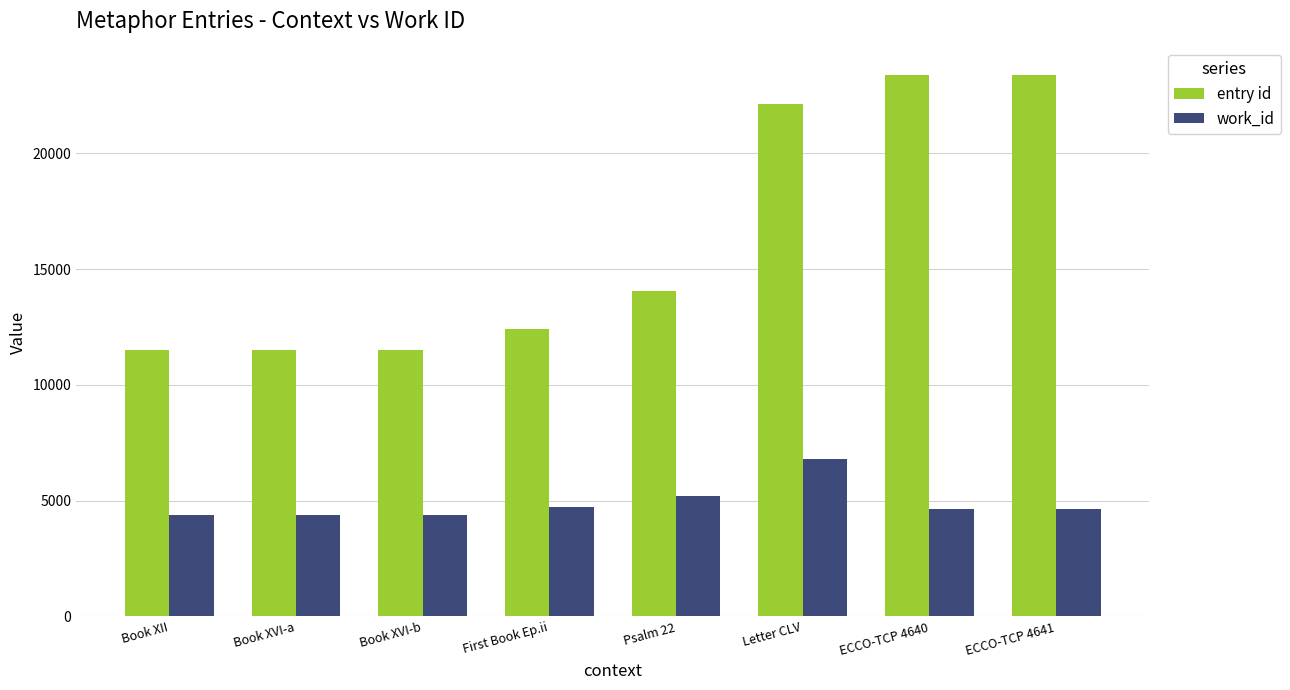

What position from the right is Letter CLV?

3